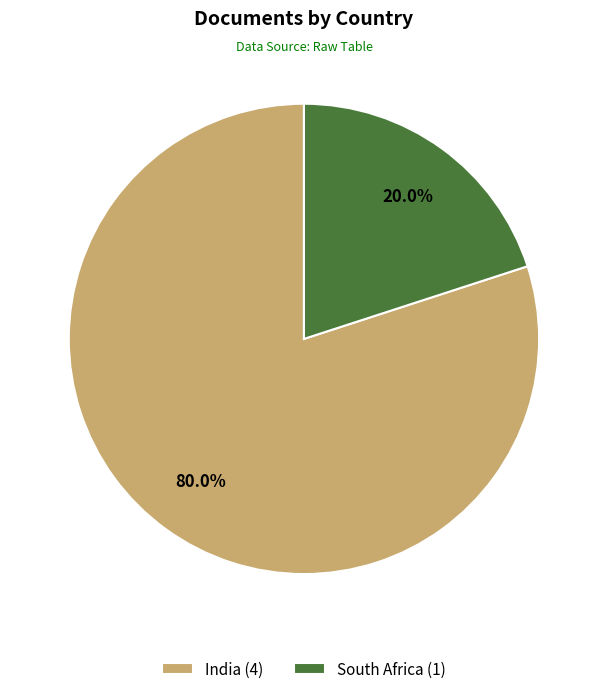

Which has a higher value, India or South Africa?

India